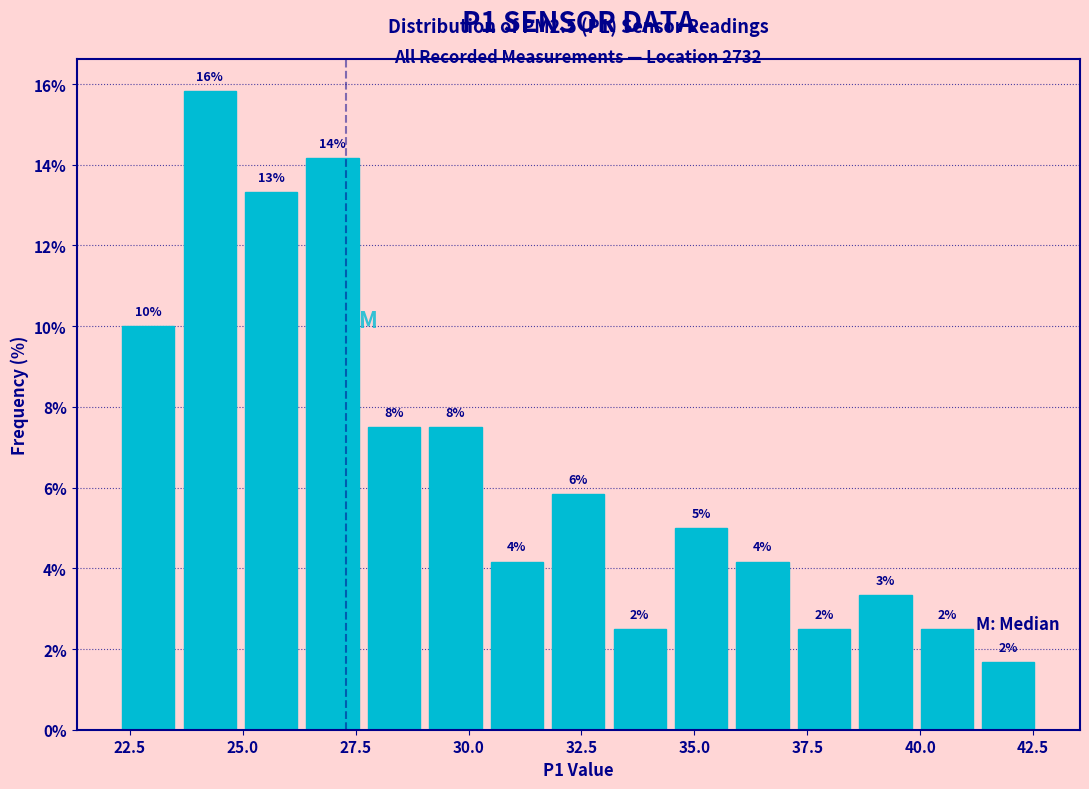

Read against the x-axis, roughly where is the centre of the tallest bar?

24.5